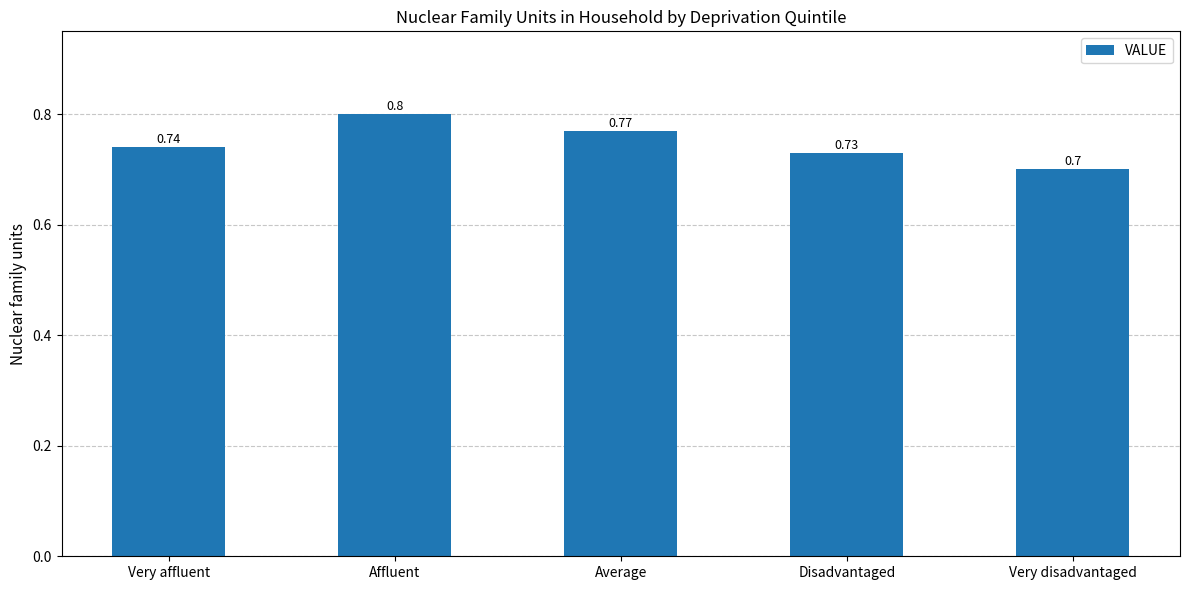

Does the chart contain stacked bars?

No